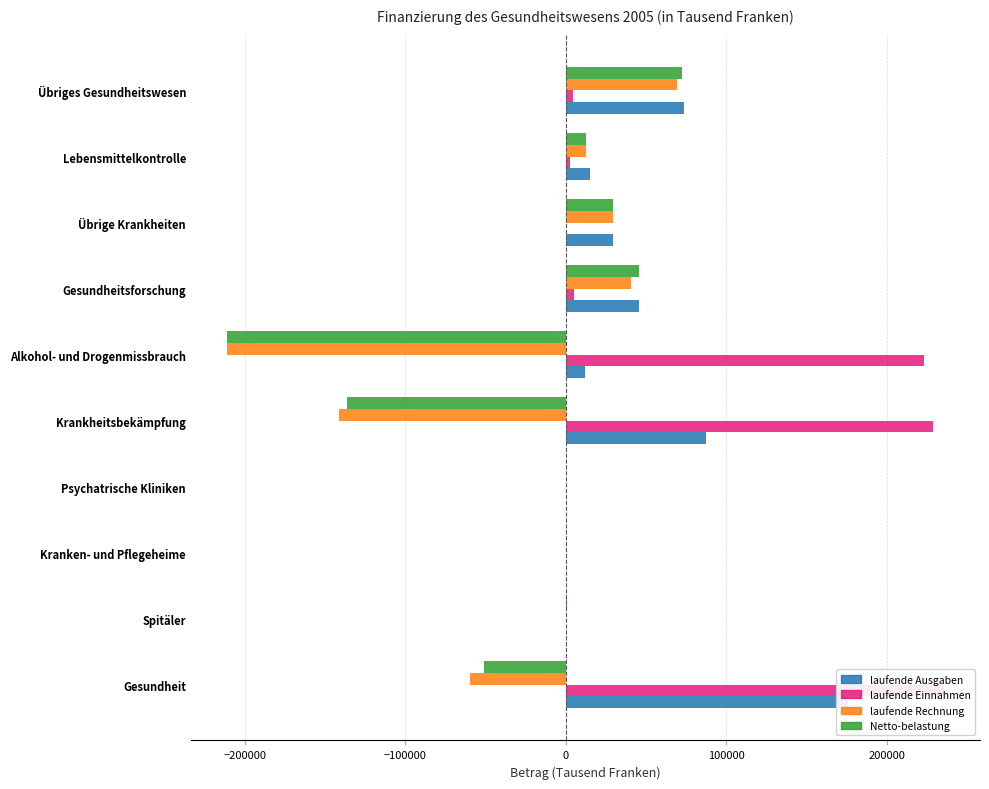

The value of laufende Ausgaben at Lebensmittelkontrolle is 25813.3. True or false?

False